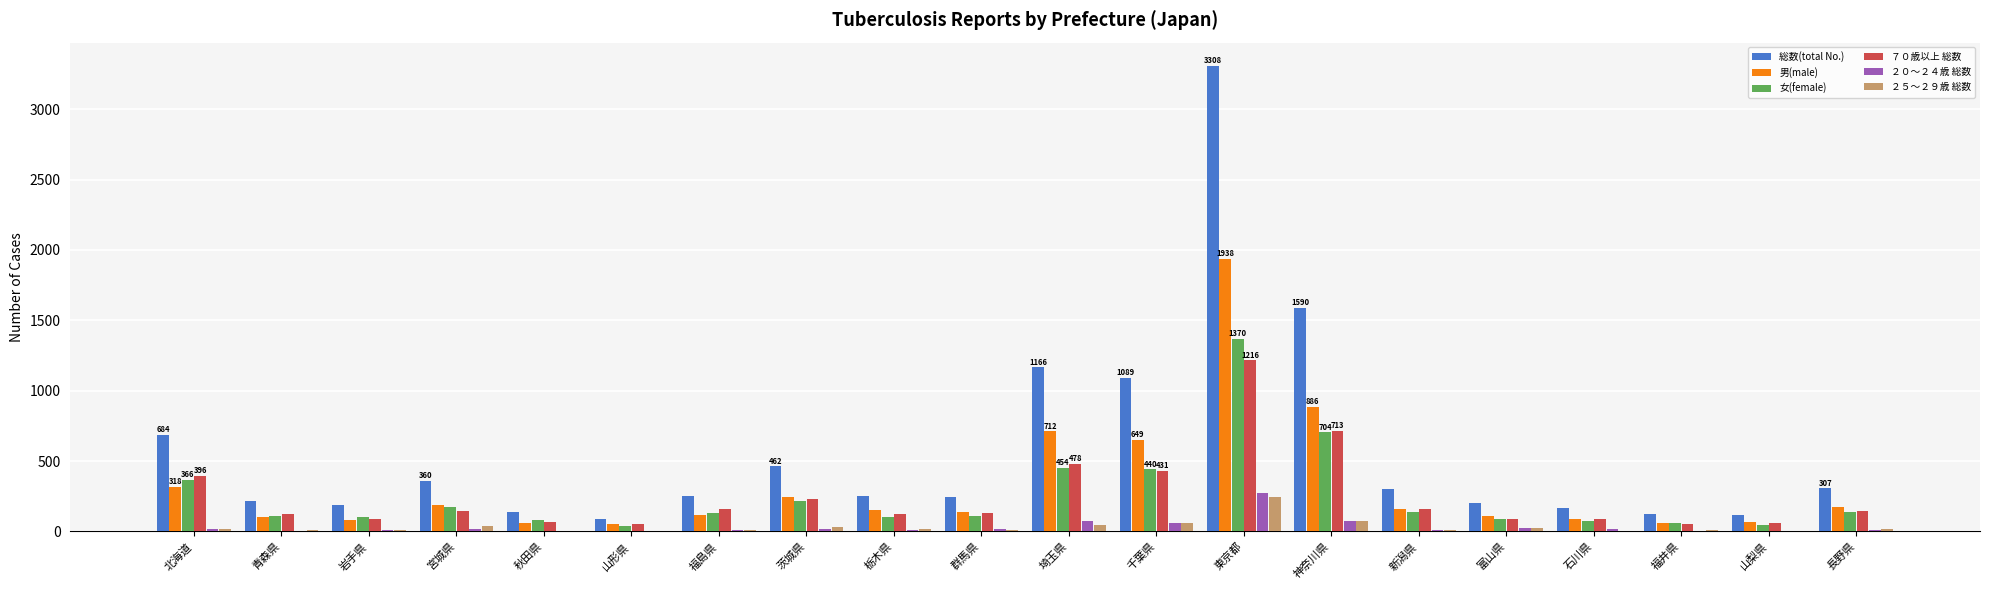

What is the sum of all ２５～２９歳 総数 values?

645